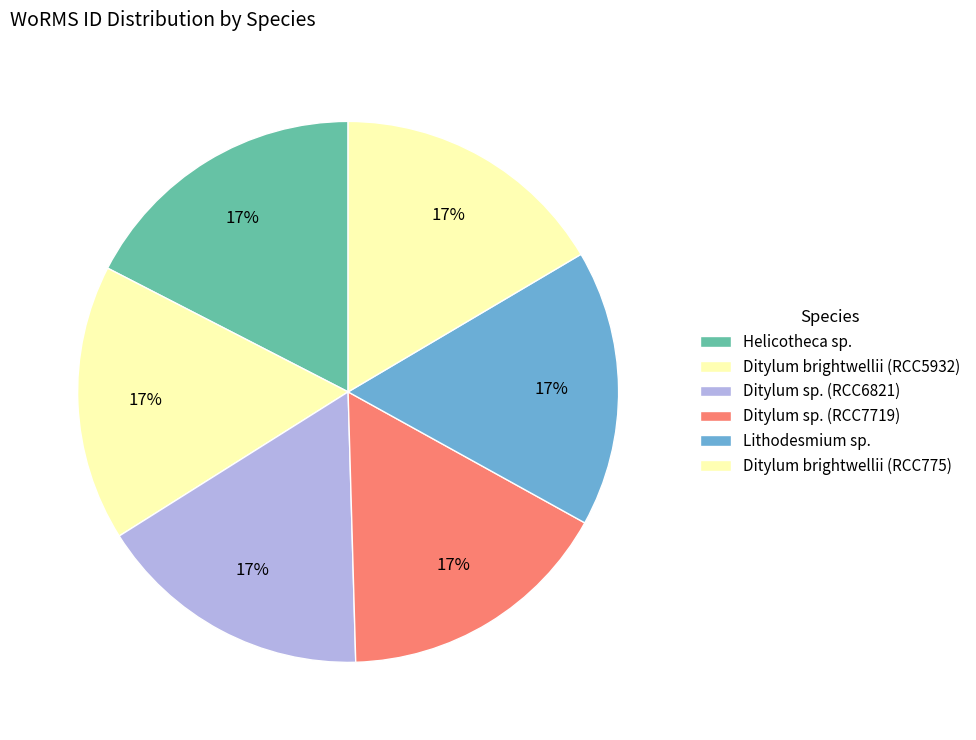

To the nearest percent, what portion does Ditylum brightwellii (RCC5932) represent?

17%